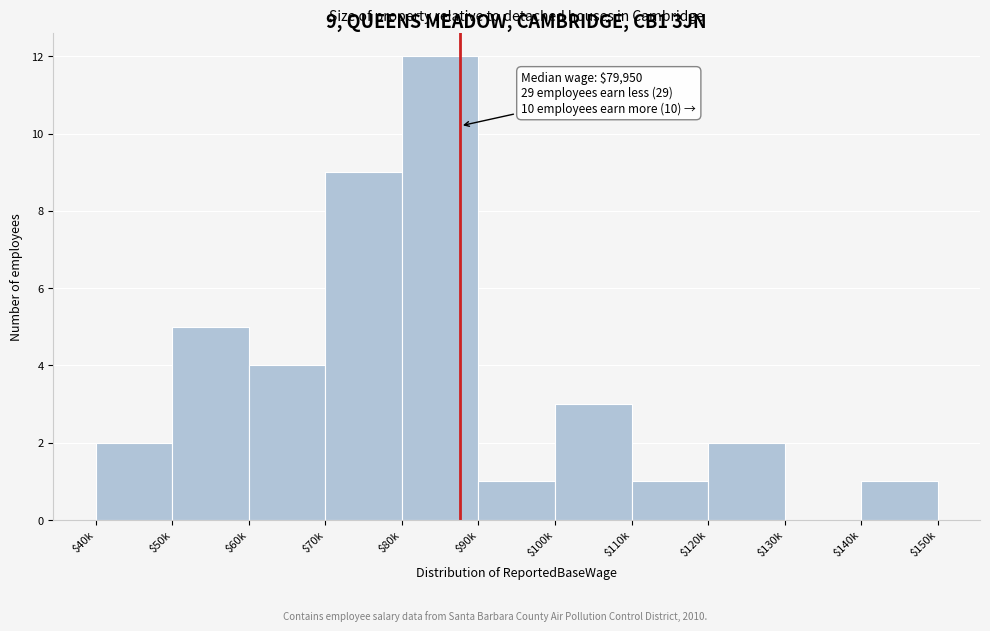

The value at $140k is 0. True or false?

False